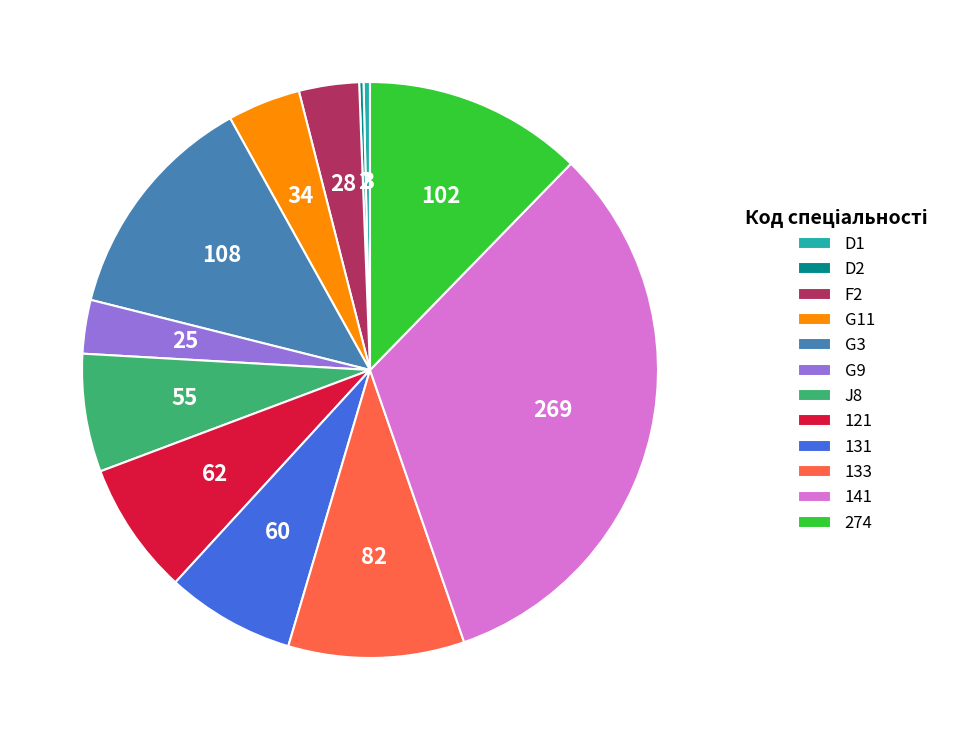

The 121 slice represents 7% of the pie. True or false?

True